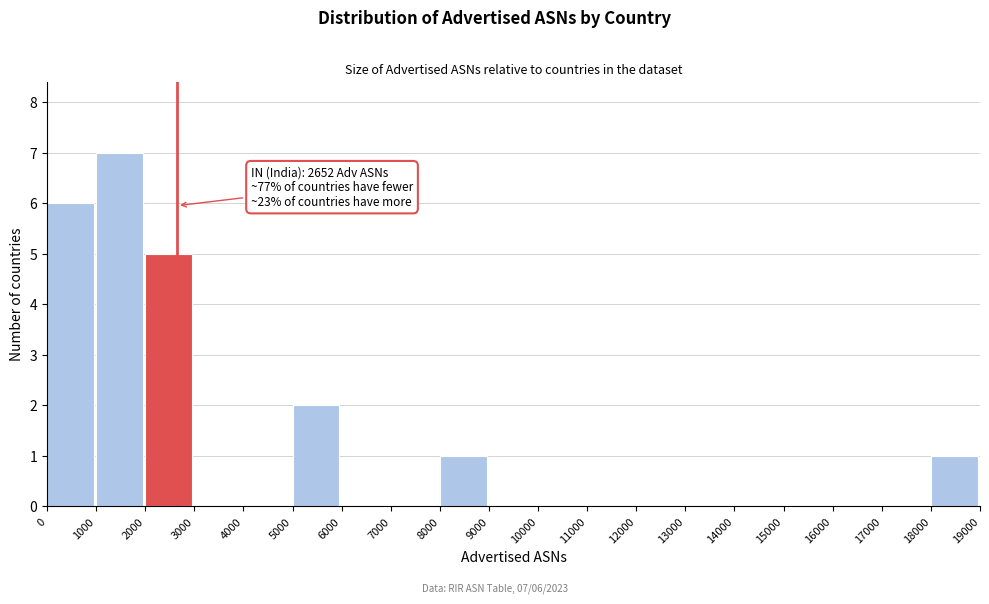

Over which range of the x-axis is the bar tallest?

1000 to 2000